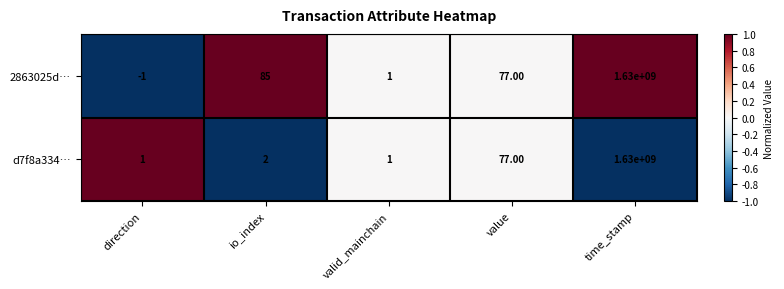

Rank the series by their average value, from highest to lowest.

2863025d…, d7f8a334…